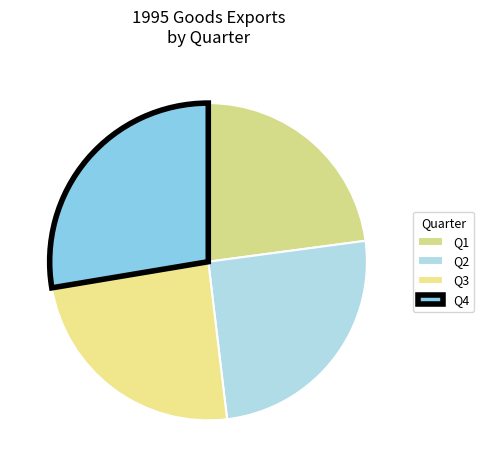

How many slices are in this pie chart?

4